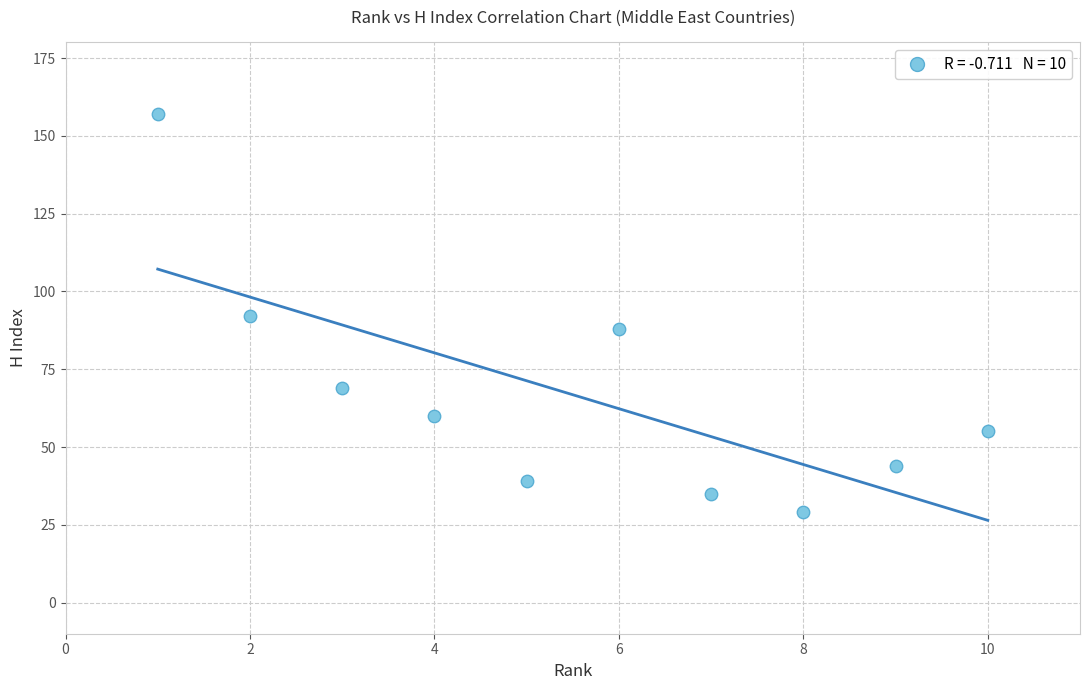

What is the range of Y values (max minus min)?

128